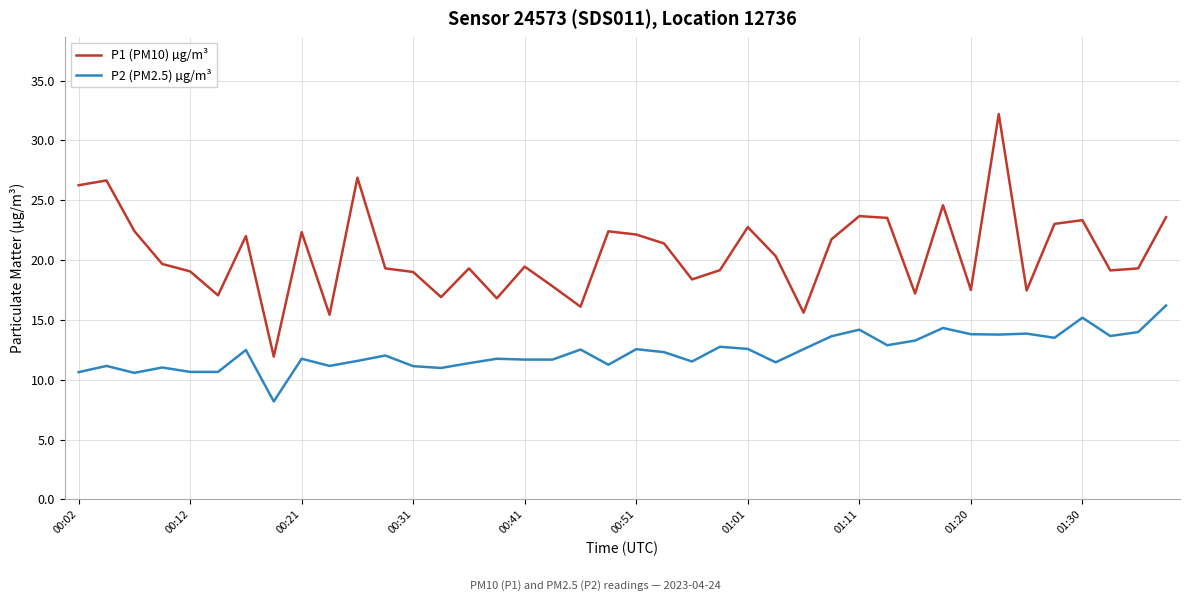

What is the difference between the maximum and second lowest values in the P2 (PM2.5) µg/m³ series?

5.6